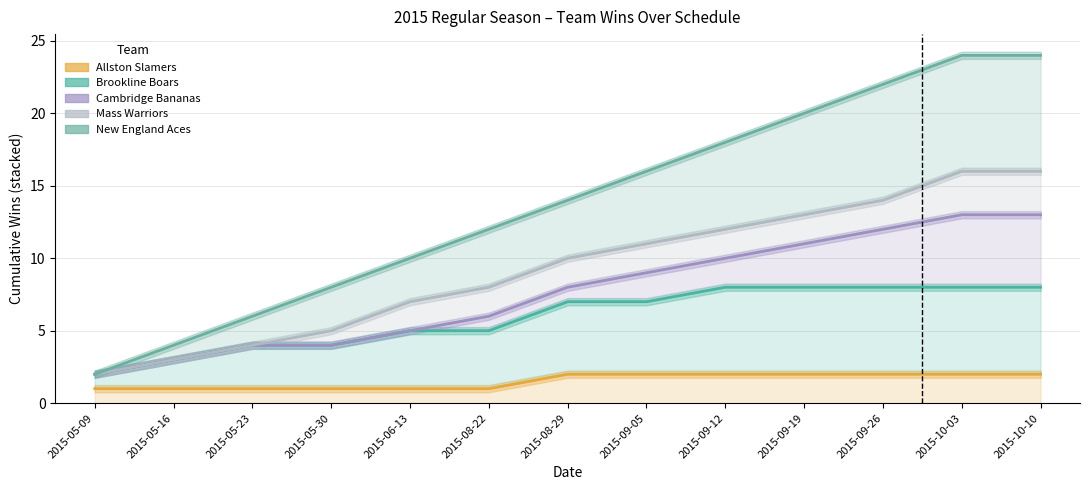

The value of Brookline Boars at 2015-05-16 is 3. True or false?

True